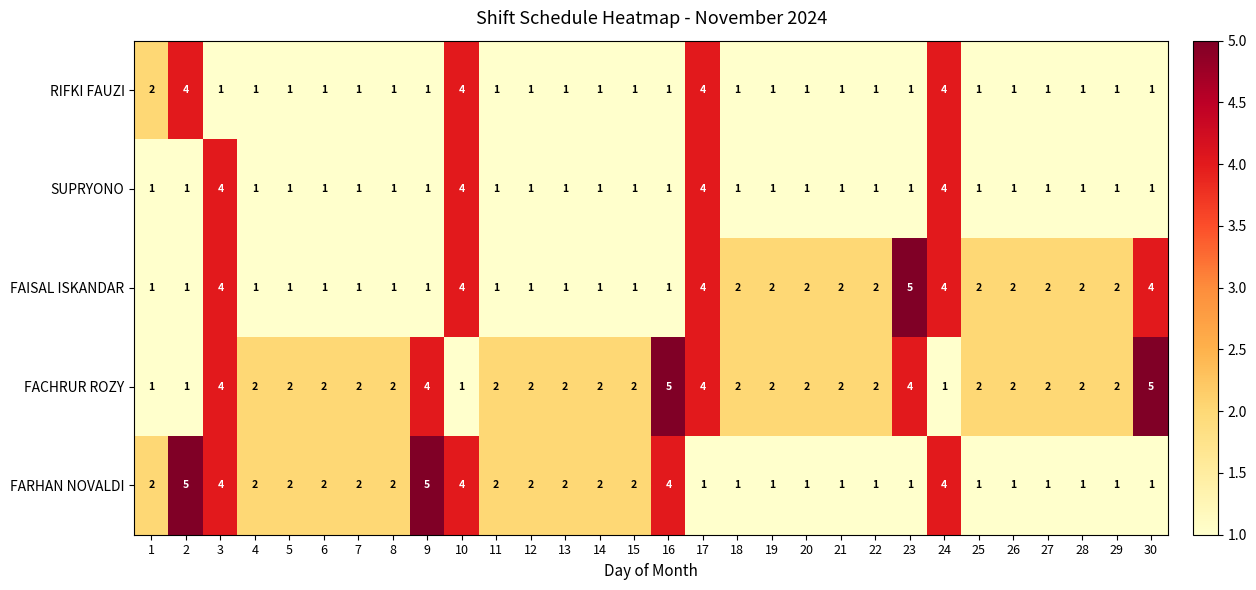

True or false: SUPRYONO has a value of 2 at 22.

False